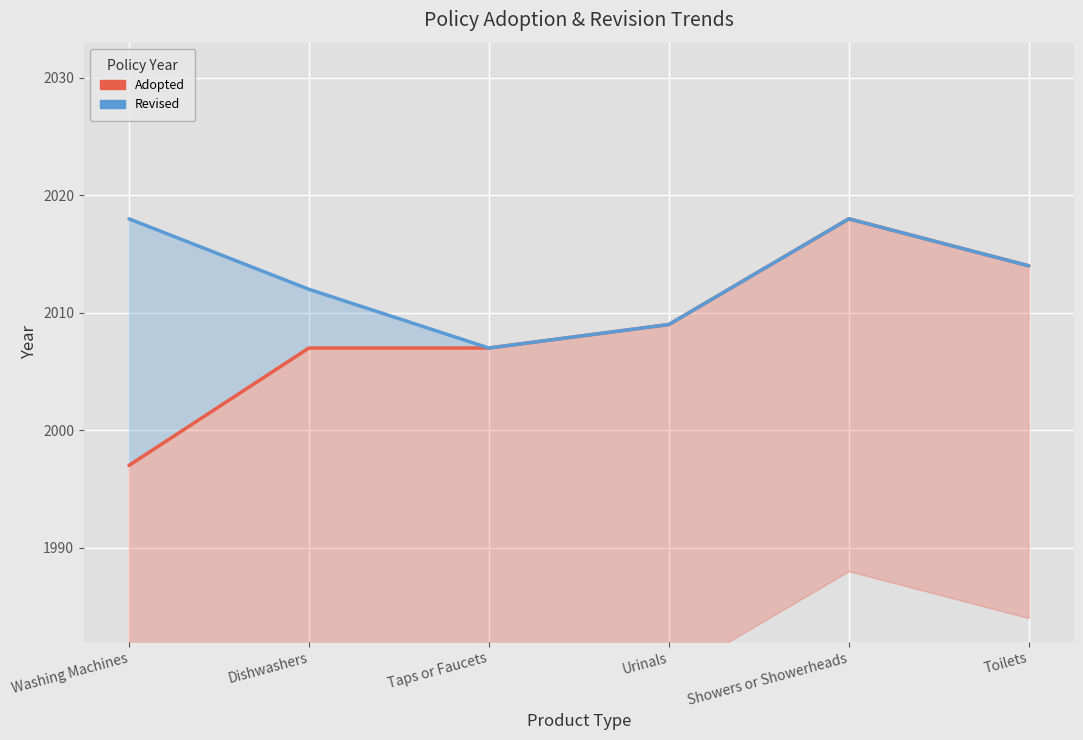

Rank the series by their average value, from highest to lowest.

Revised, Adopted